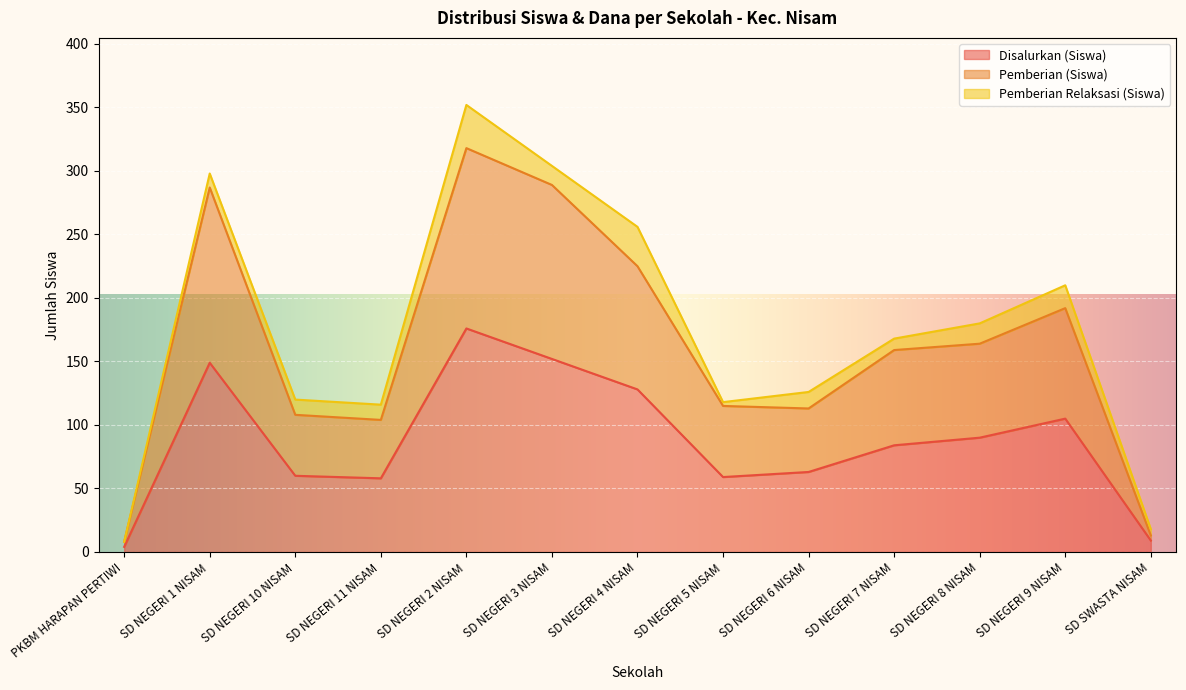

Read the Pemberian (Siswa) value at SD NEGERI 4 NISAM, to the nearest 50.

200